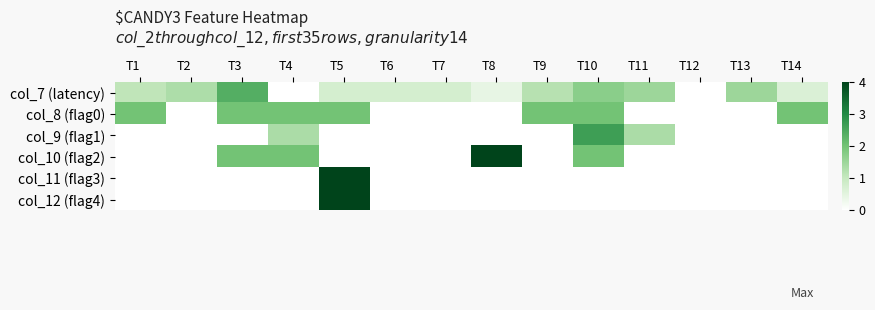

How many categories are shown in the chart?

14